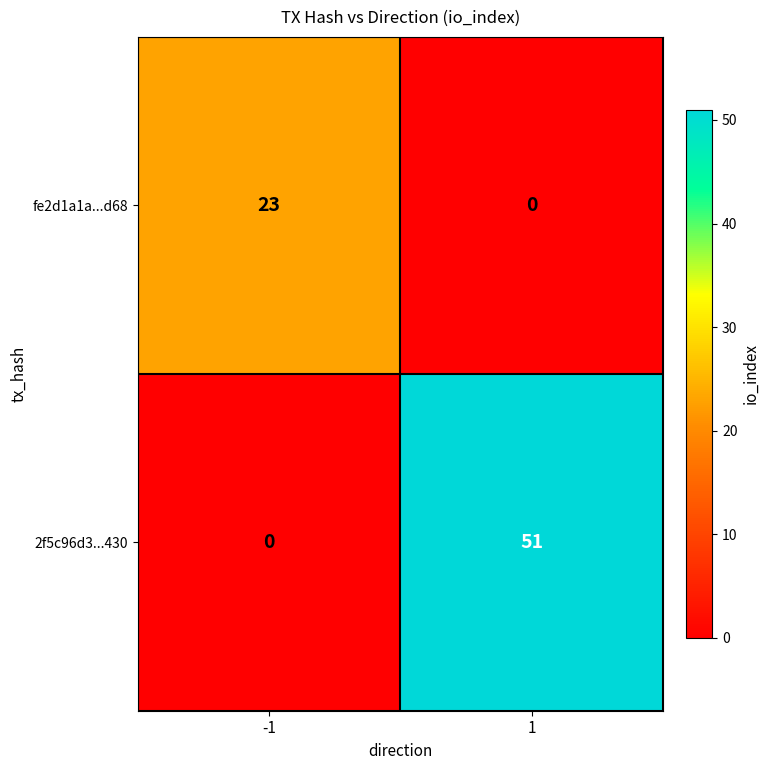

What is the spread (max minus min) of values at -1?

23